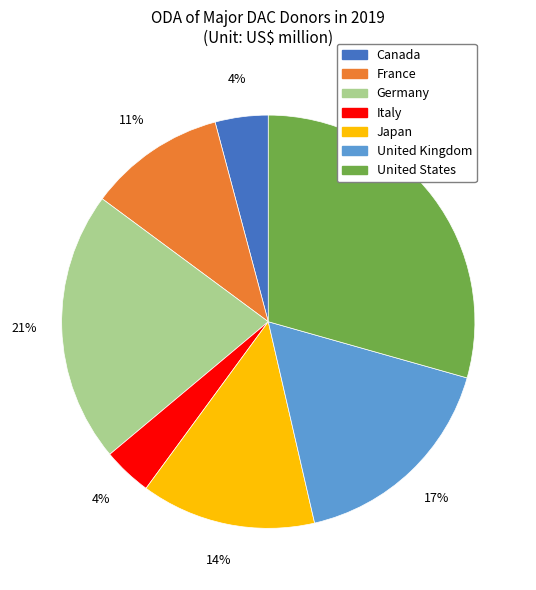

Is there any slice that represents more than half of the pie?

No